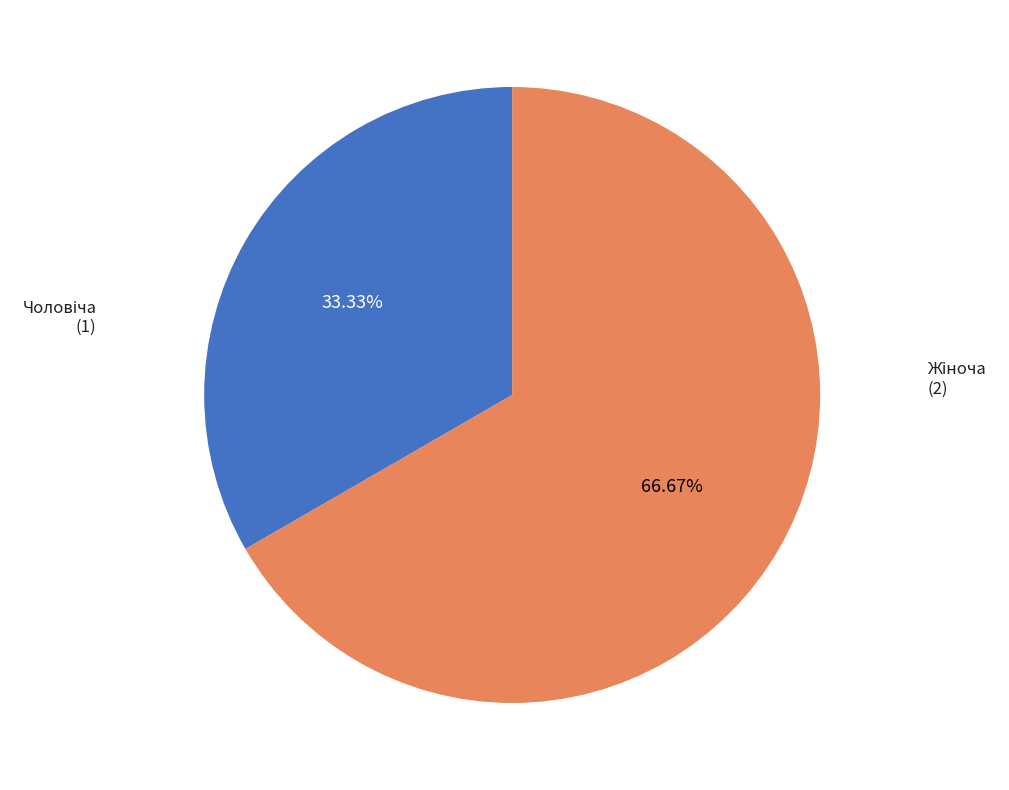

Does any single category account for the majority?

Yes